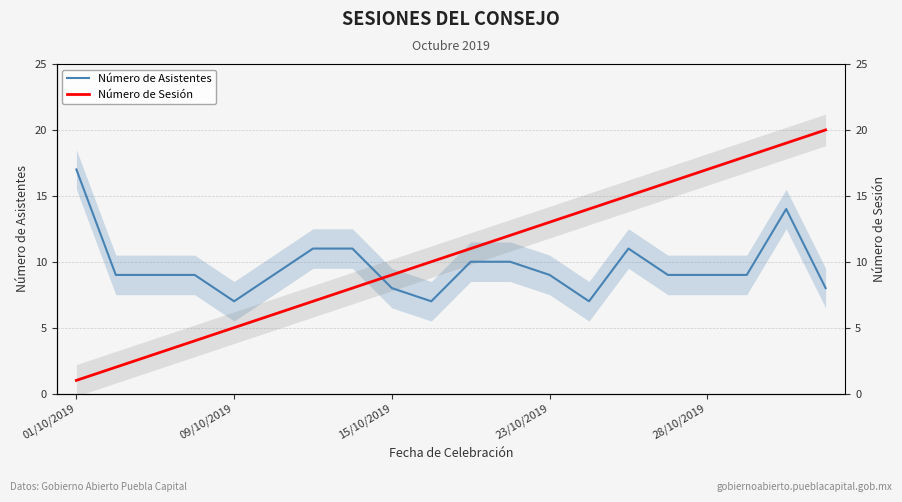

Which series ends up on top after the final intersection of Número de Asistentes and Número de Sesión?

Número de Sesión